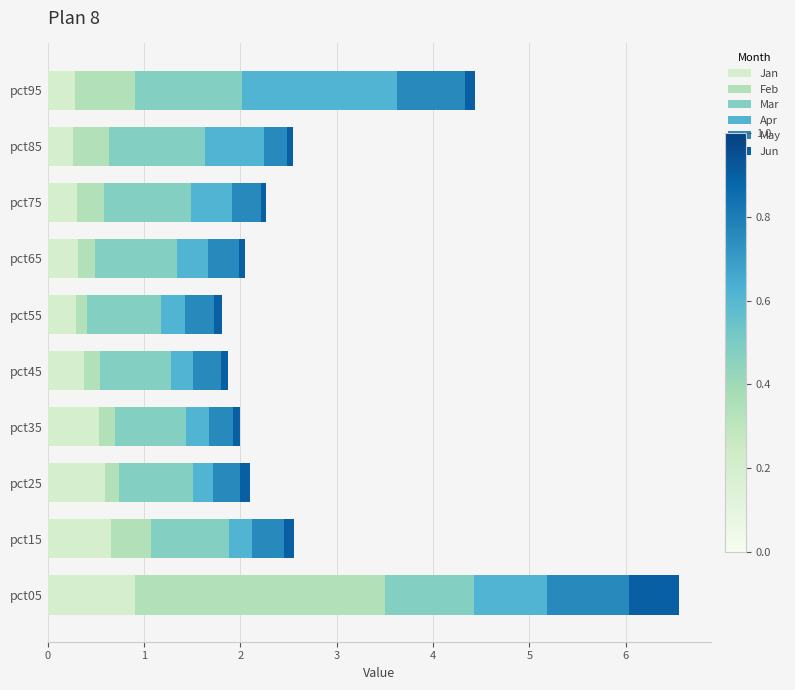

What is the minimum value for Jan?

0.3